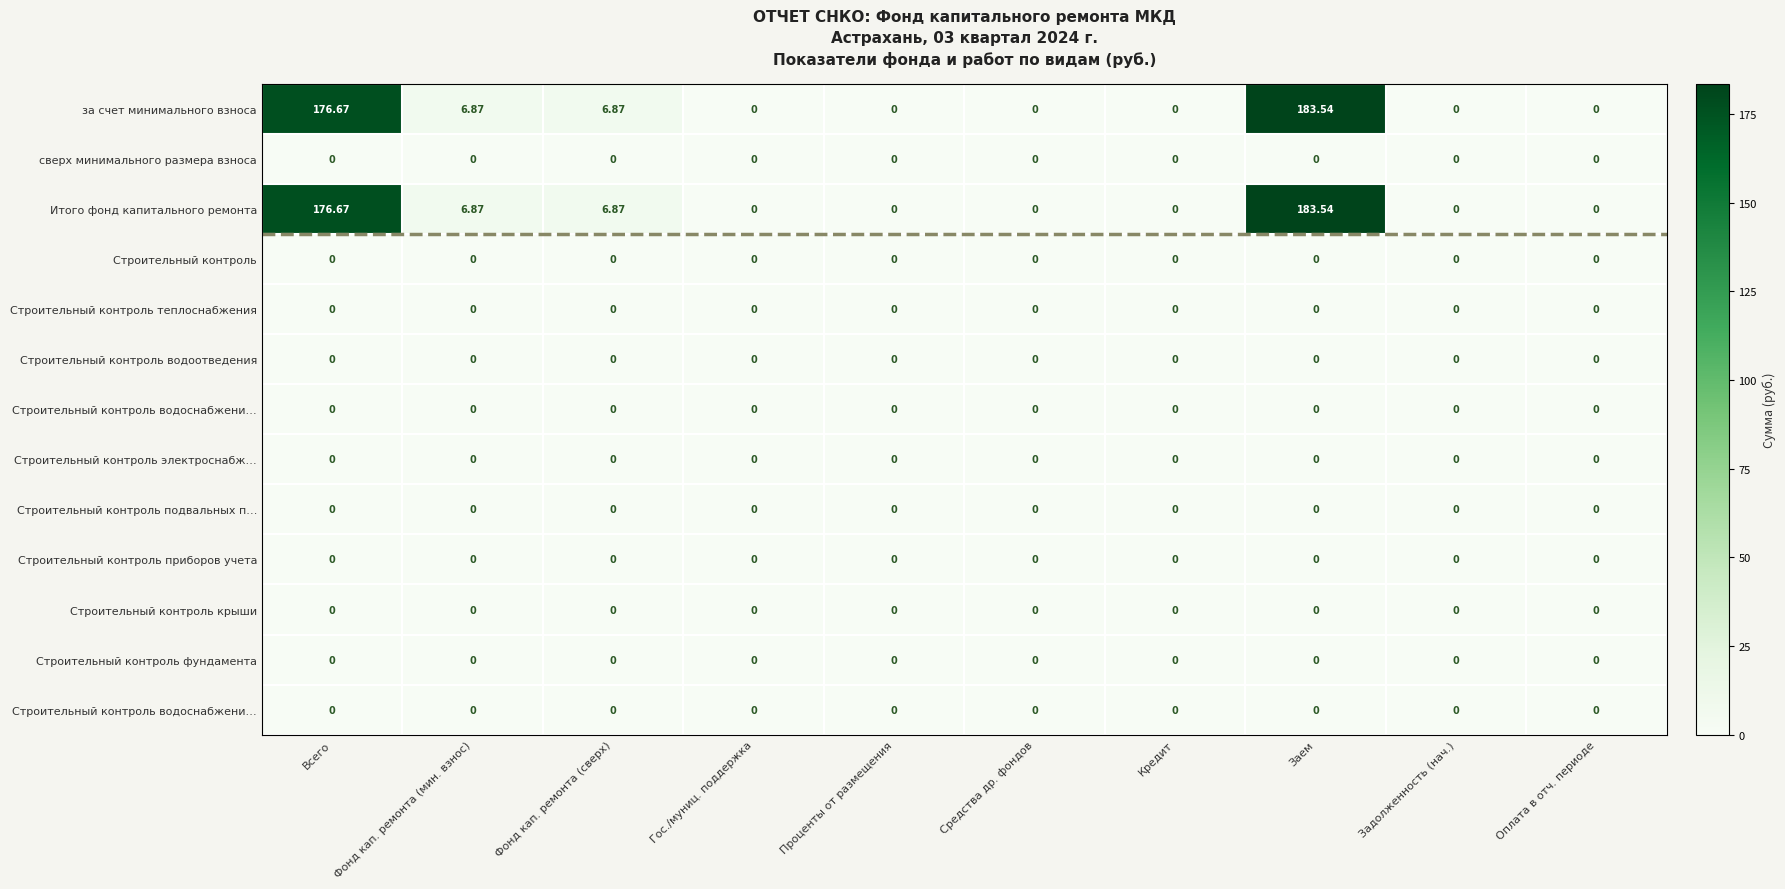

At which category is the sum across all series the highest?

Заем